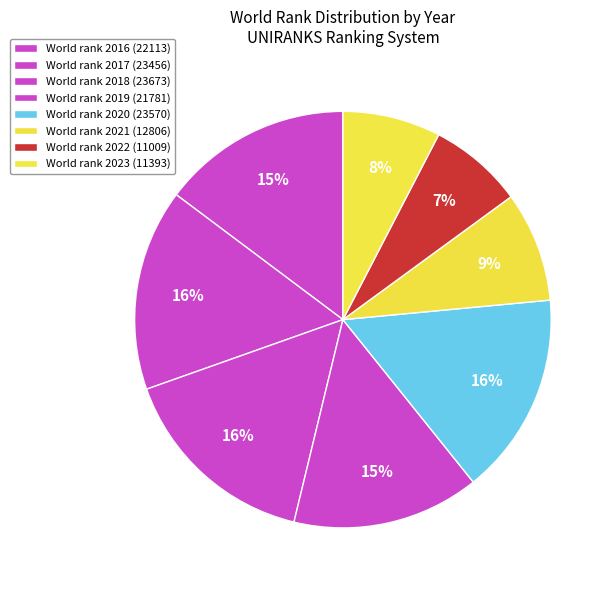

How many segments does this pie chart have?

8